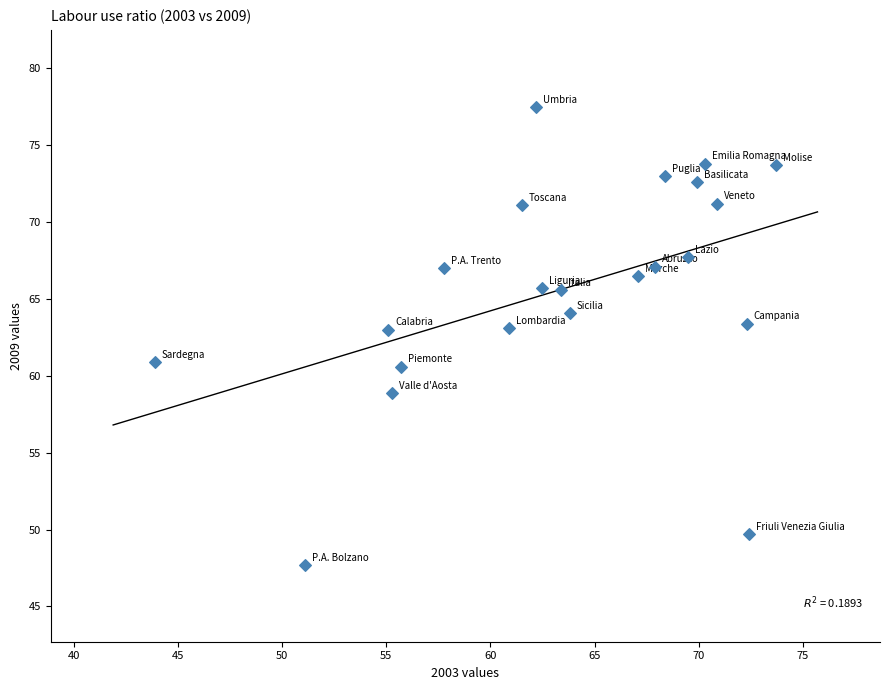

What is the range of Y values (max minus min)?

29.8